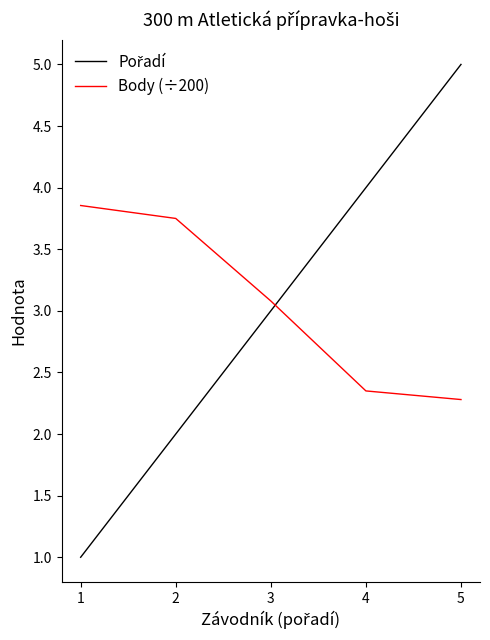

The Body (÷200) series shows 0.6 at 4. True or false?

False